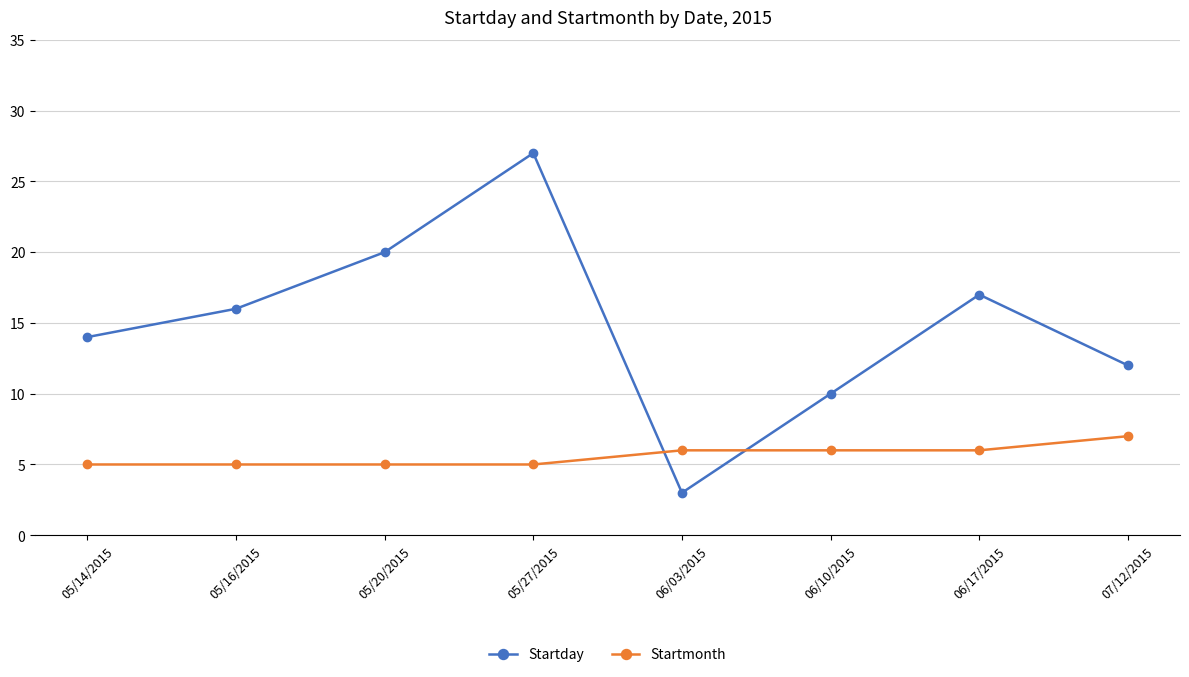

What is the label of the 8th point from the left?

07/12/2015